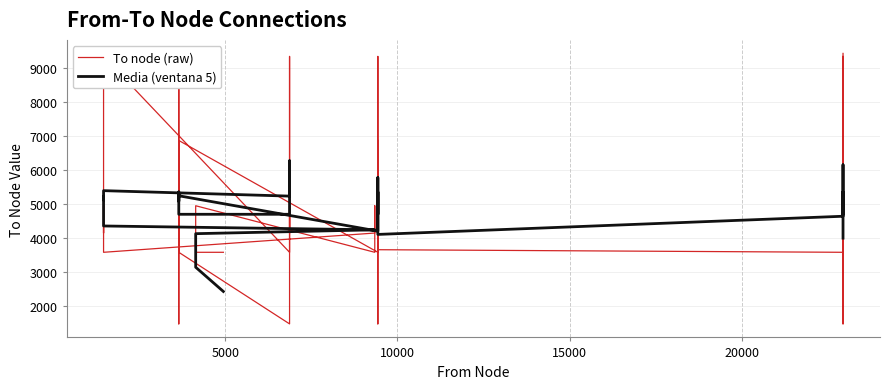

Reading right to left, list all the values displayed in this chart.

To node (raw): 9429.0	3647.0	6865.0	1462.0	9340.0	4138.0	4942.0	3571.0	3647.0	6865.0	1462.0	9340.0	4138.0	4942.0	3571.0	6865.0	1462.0	9340.0	4138.0	4942.0	3571.0	1462.0	9340.0	4138.0	4942.0	3571.0	9340.0	4138.0	4942.0	3571.0	4138.0	4942.0	3571.0	4942.0	3571.0	3571.0
Media (ventana 5): 3988.2	4280.6	6148.6	5090.4	5349.4	4690.6	5127.6	4632.6	4097.4	4977.0	5090.4	5349.4	4690.6	5771.2	4195.6	5236.0	5075.2	5349.4	4690.6	4690.6	4690.6	4690.6	4690.6	4690.6	6266.2	5225.8	5386.6	5112.4	5225.8	4346.2	4232.8	4232.8	4232.8	4119.4	3131.0	2416.8